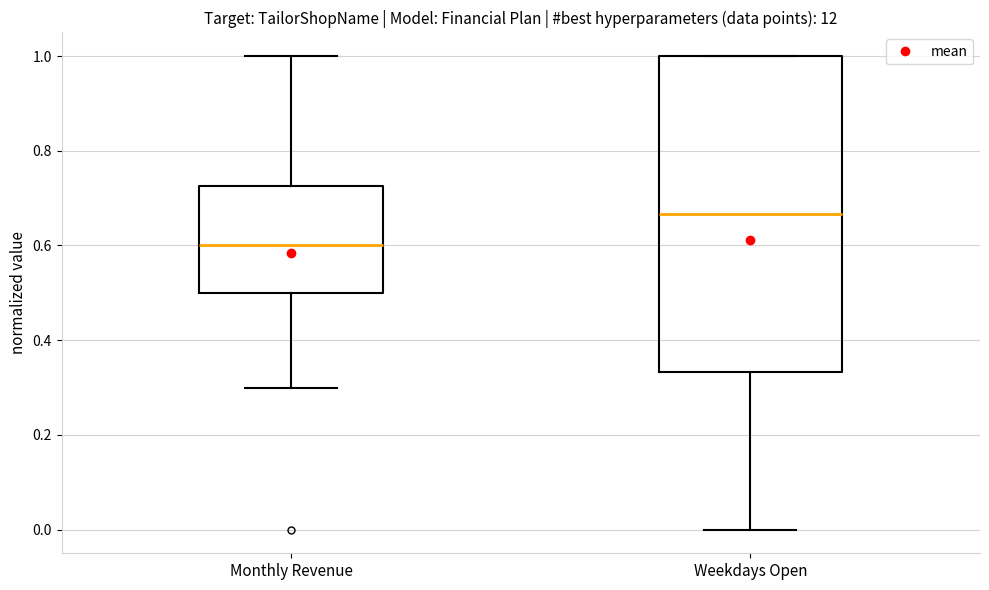

Reading left to right, read every box against the y-axis: the position of its median line, the range the box covers, and the ends of its whiskers. The values are not printed on the chart, so give them approximately, as read against the axis.

Monthly Revenue: median 0.60, box 0.50 to 0.72, whiskers 0.30 to 1.00
Weekdays Open: median 0.66, box 0.34 to 1.00, whiskers 0.00 to 1.00